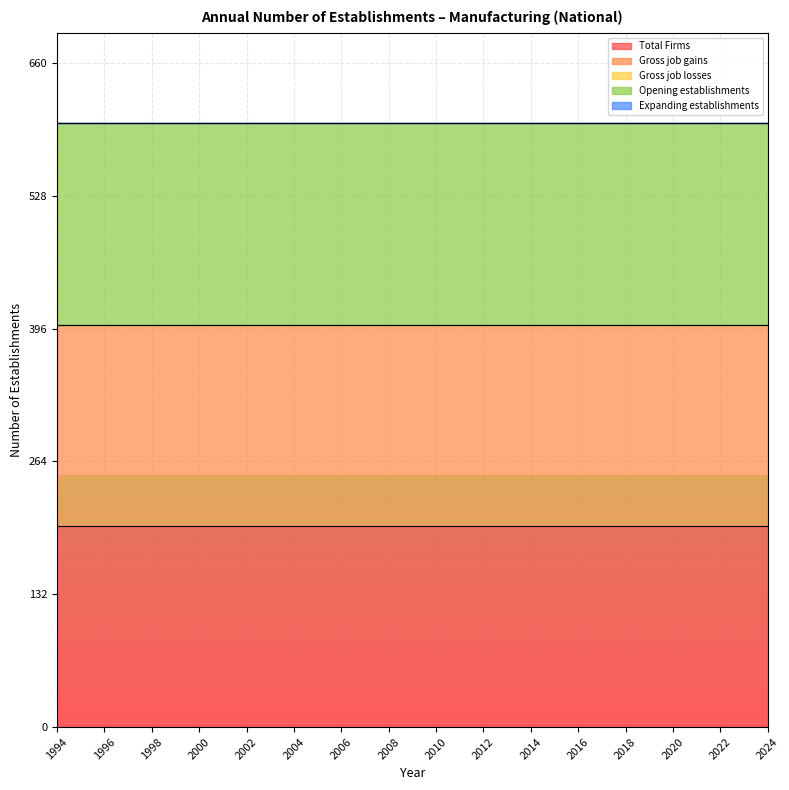

At which category does the chart reach its minimum across all series?

1994